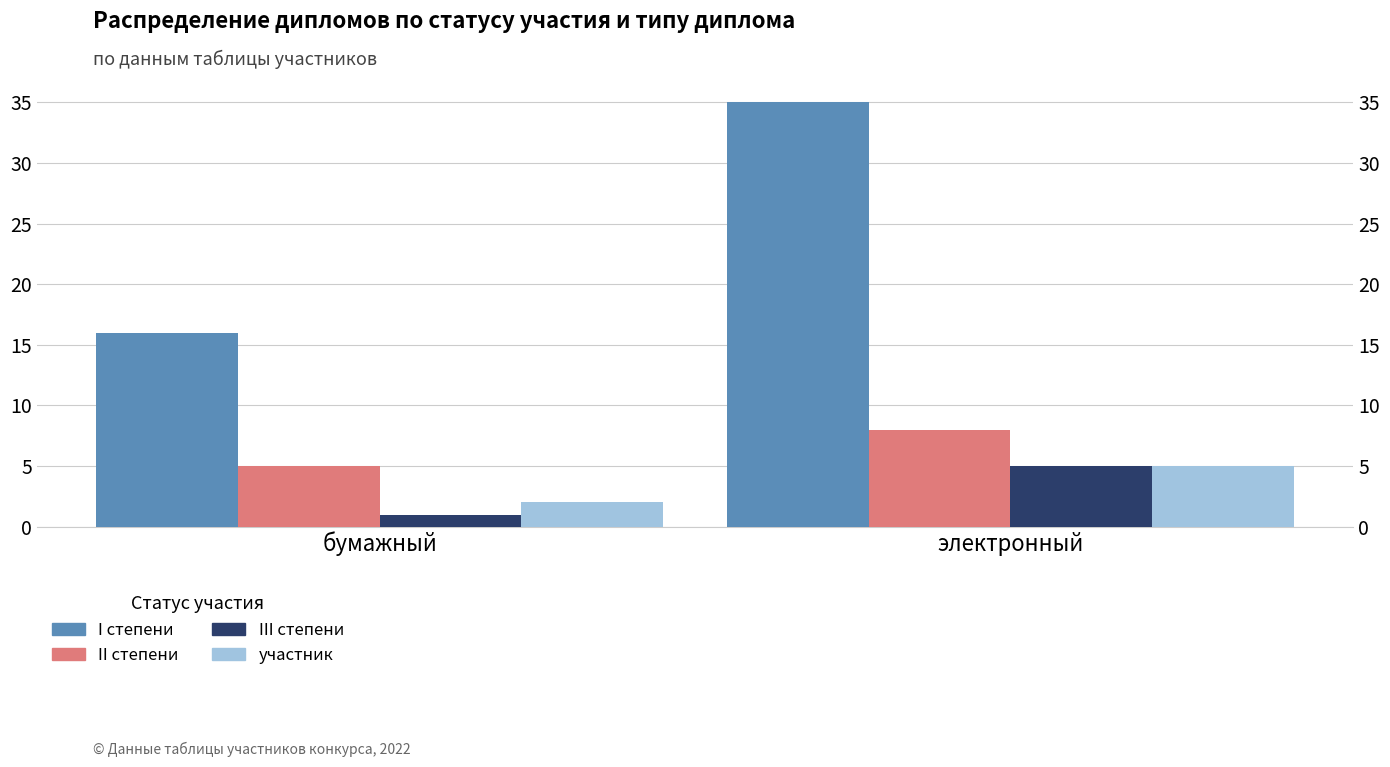

What is the value of the участник bar at the 2nd from the left?

5